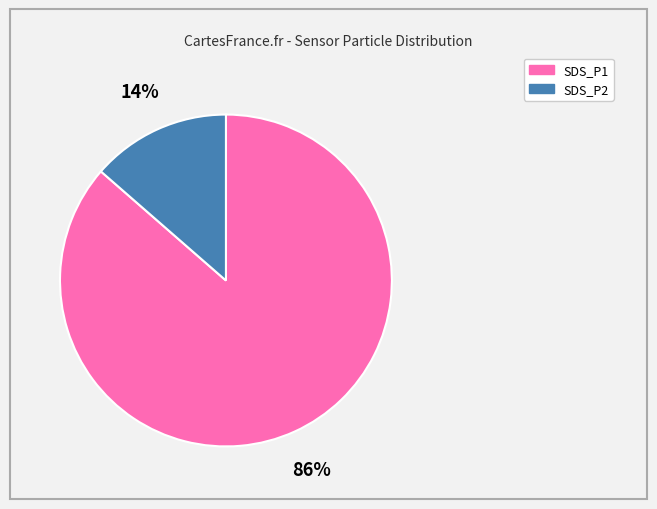

Is the sum of SDS_P1 and SDS_P2 greater than half?

Yes